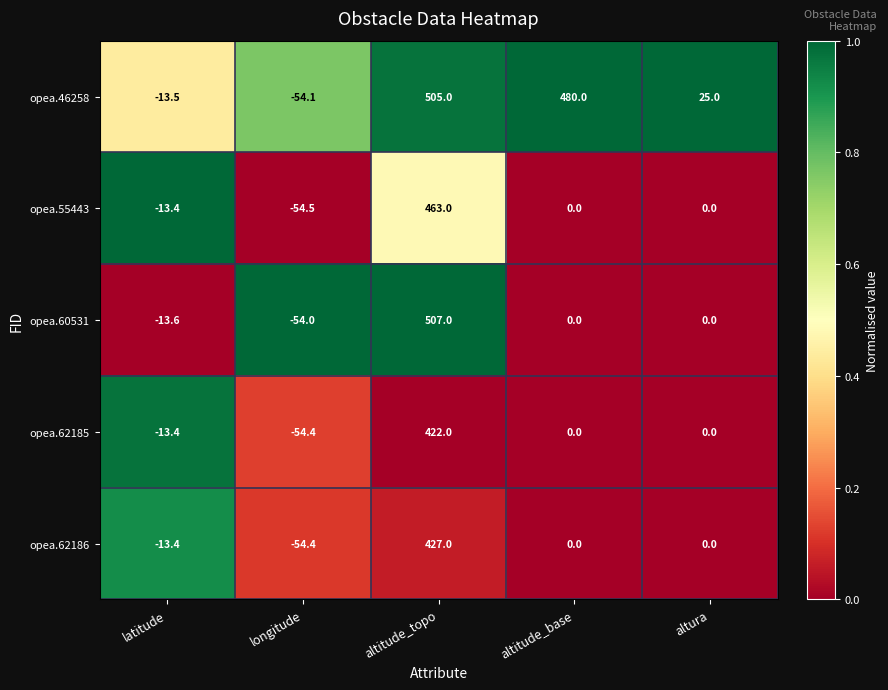

At how many categories does at least one series exceed 0?

3